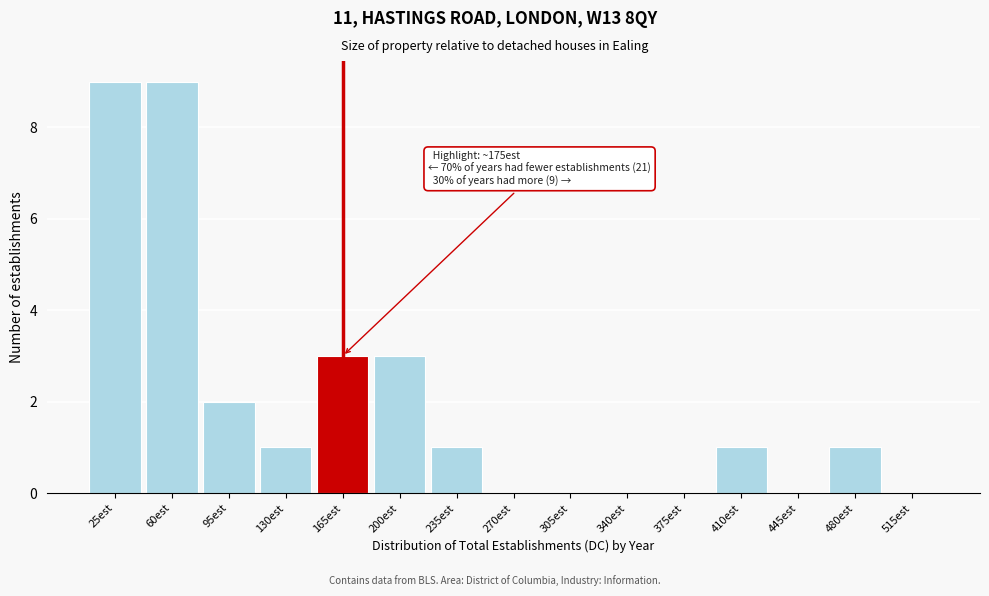

Reading left to right, list all the values displayed in this chart.

25est=9	60est=9	95est=2	130est=1	165est=3	200est=3	235est=1	270est=0	305est=0	340est=0	375est=0	410est=1	445est=0	480est=1	515est=0